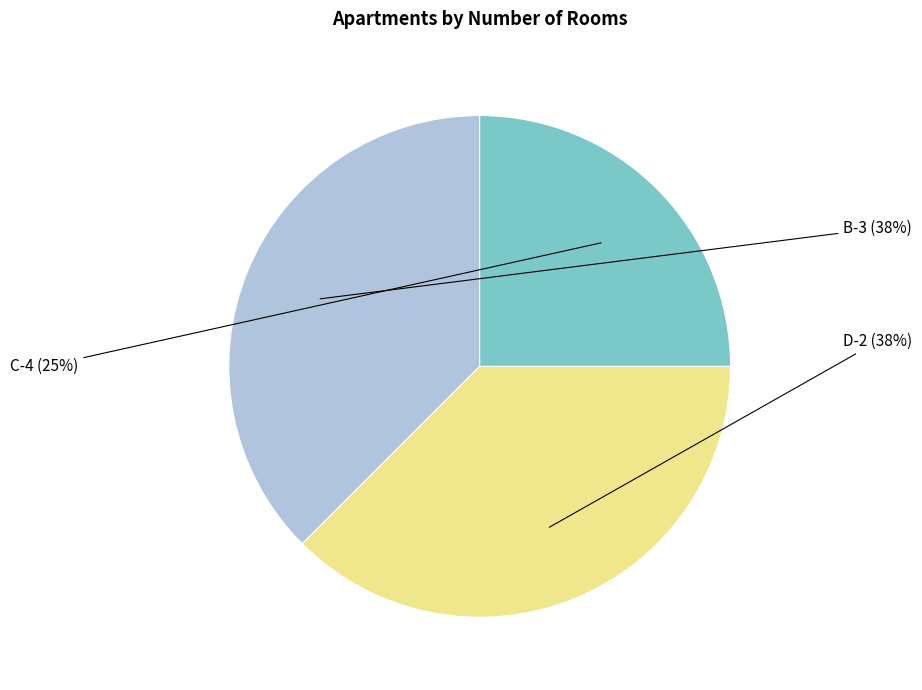

Does any single category account for the majority?

No